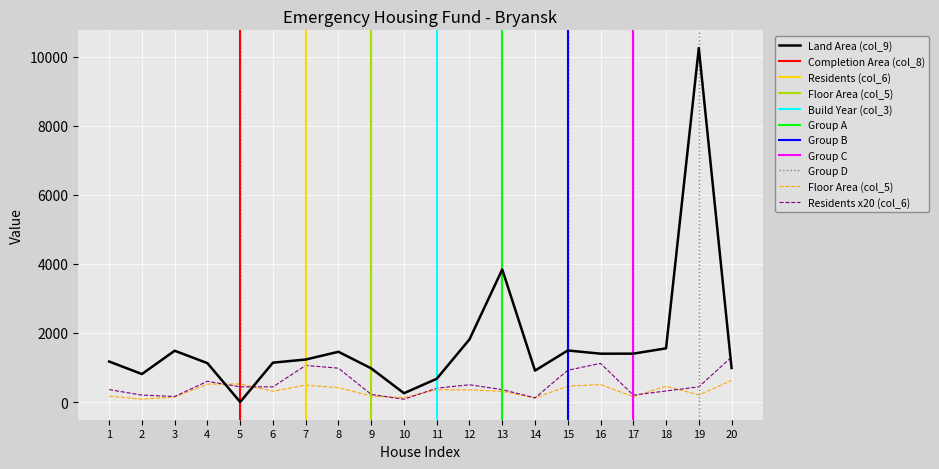

What is the value of the col_5_area point at the 7th from the left?

490.1